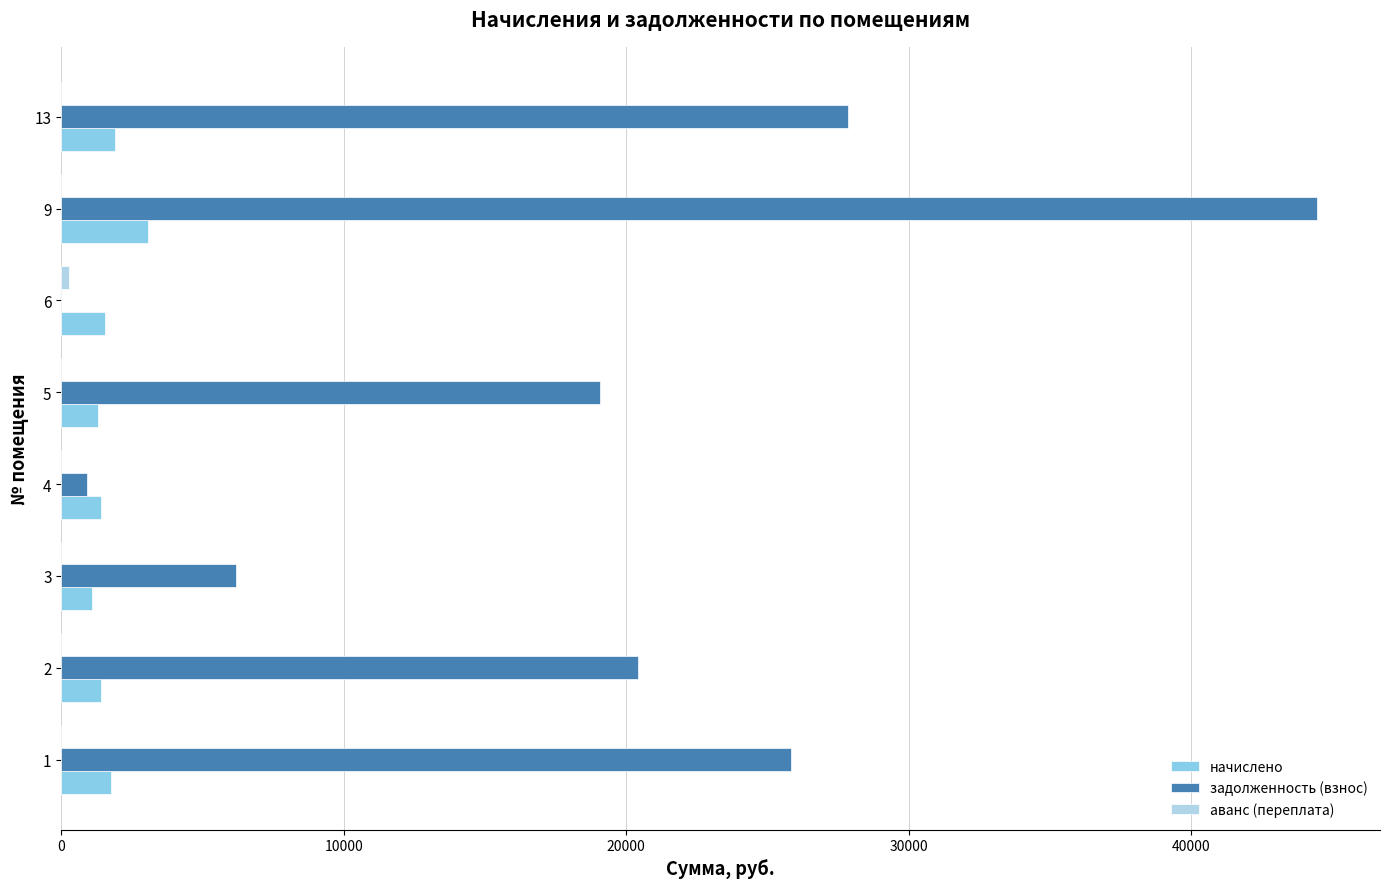

Which series changed the most between 2 and 13?

задолженность (взнос)